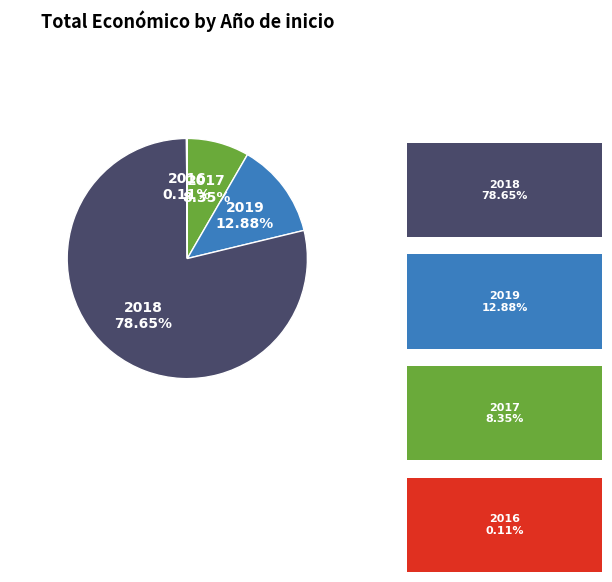

Is there a majority slice in this chart?

Yes